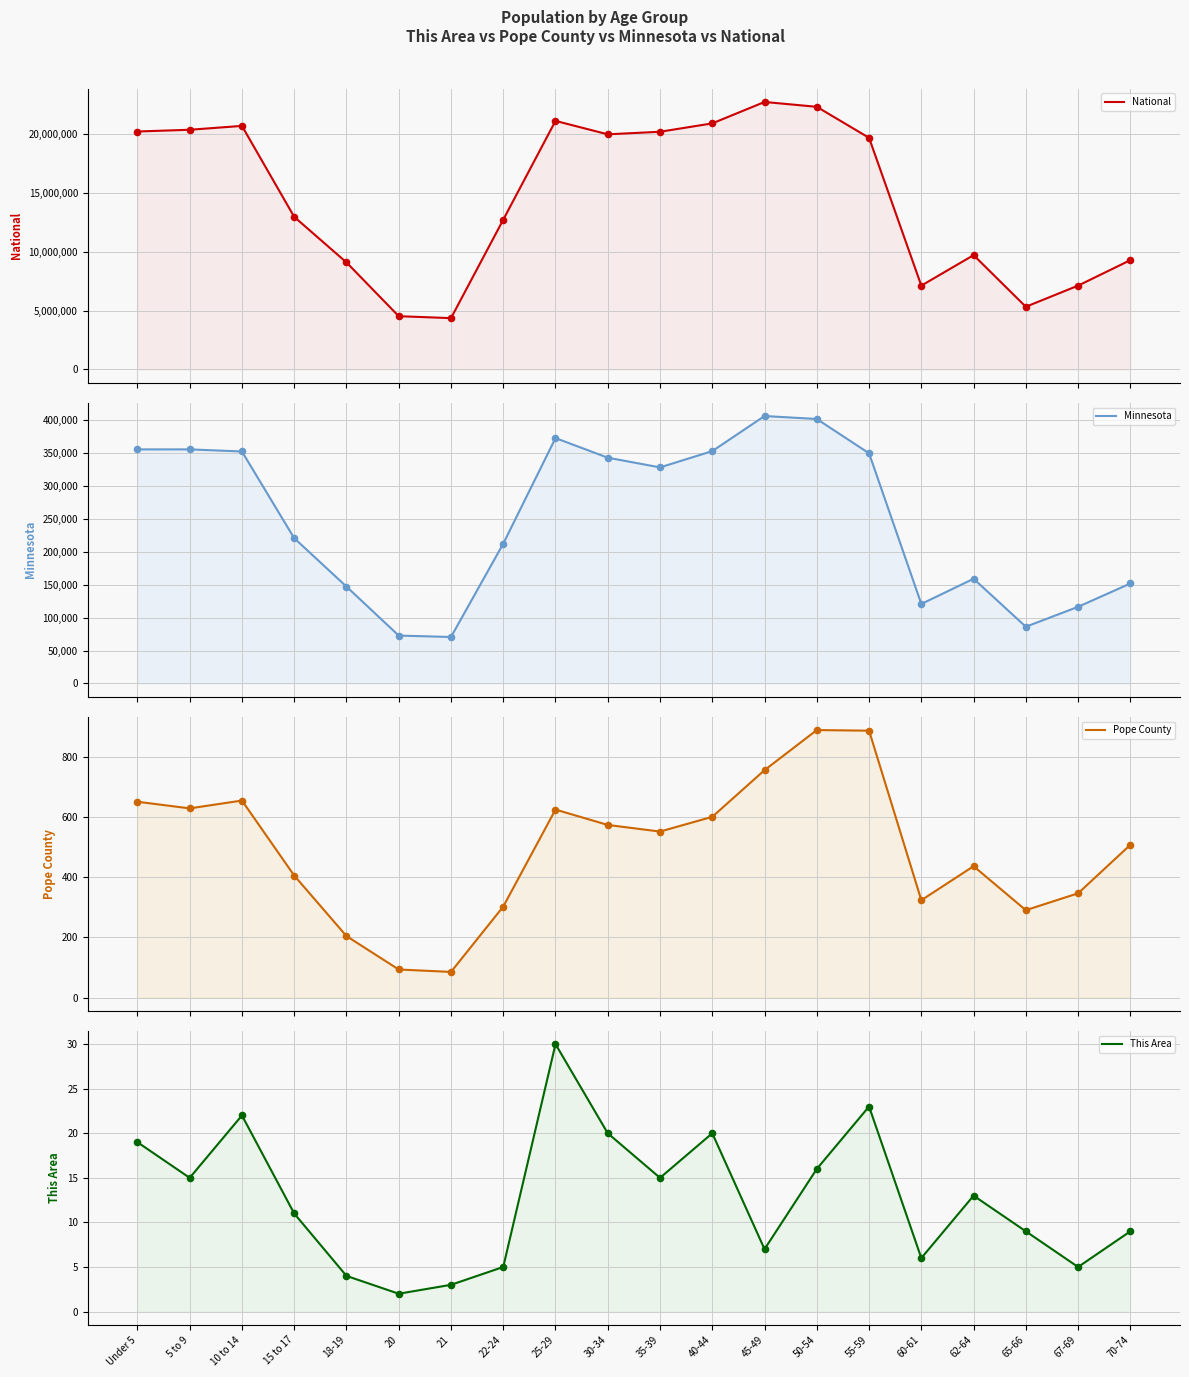

Which series has the widest spread of Y values?

National